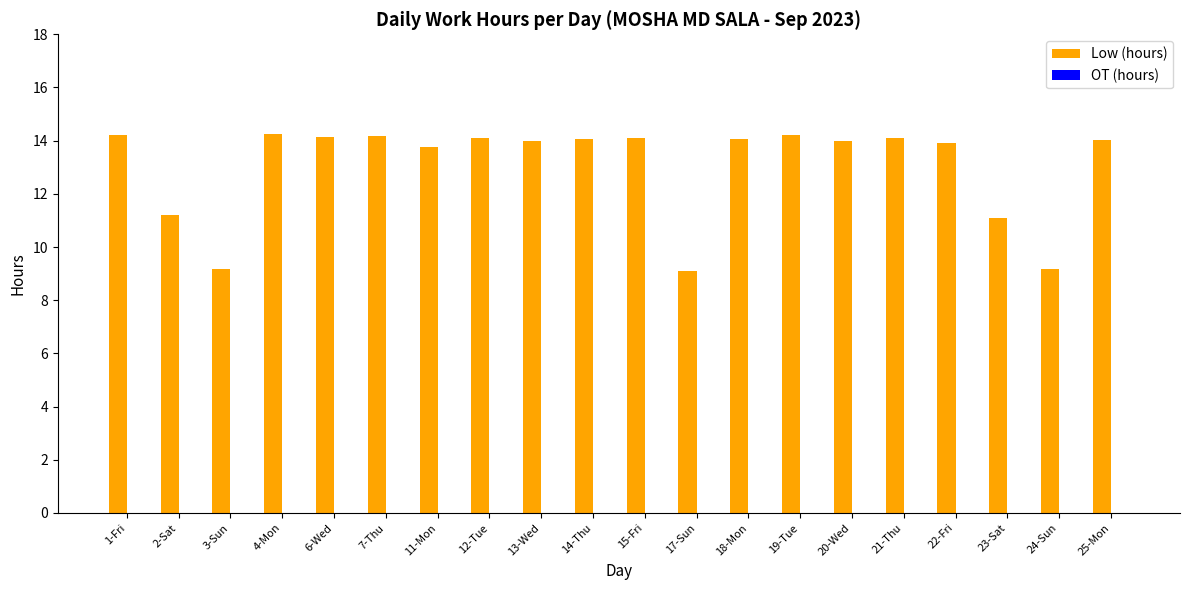

What is the sum of all values?

260.8